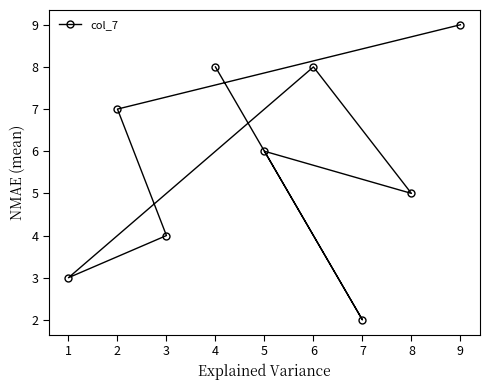

What value does the data have at 9?

9